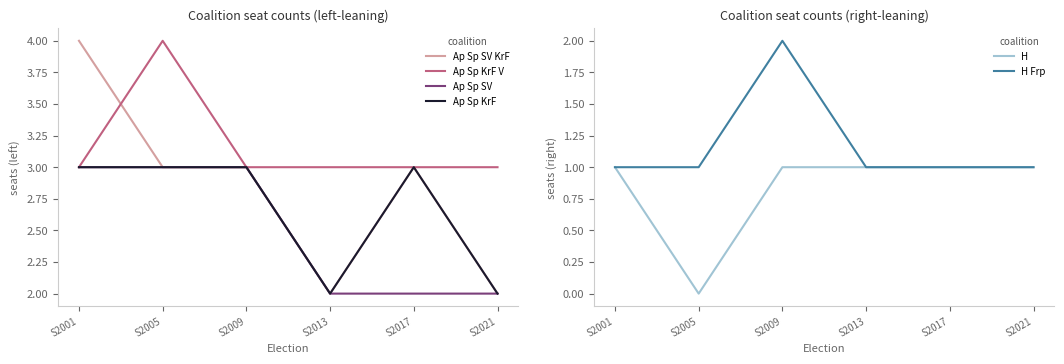

True or false: Ap Sp KrF V and Ap Sp SV intersect in this chart.

False